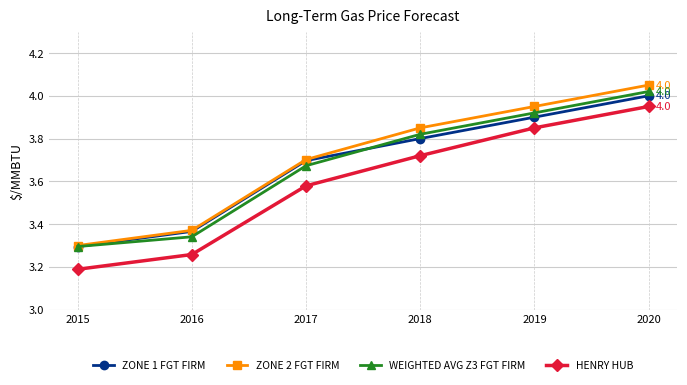

True or false: ZONE 1 FGT FIRM has more than 2 points higher than both neighbors.

False